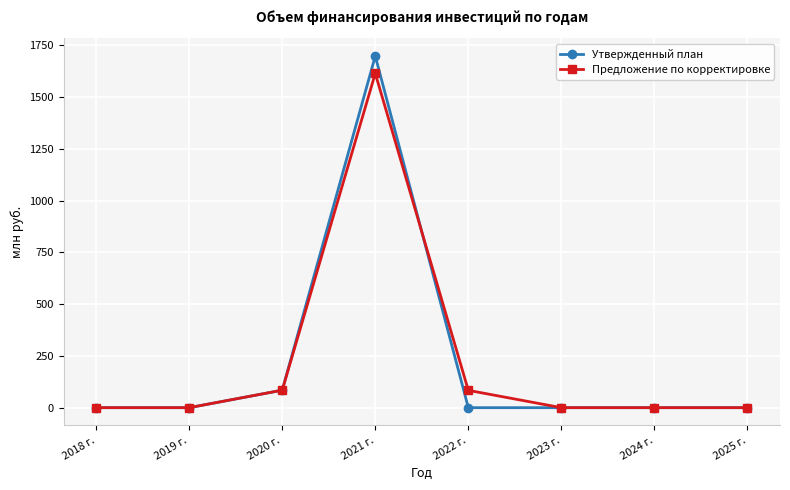

Is this an area chart (filled region under the line)?

No